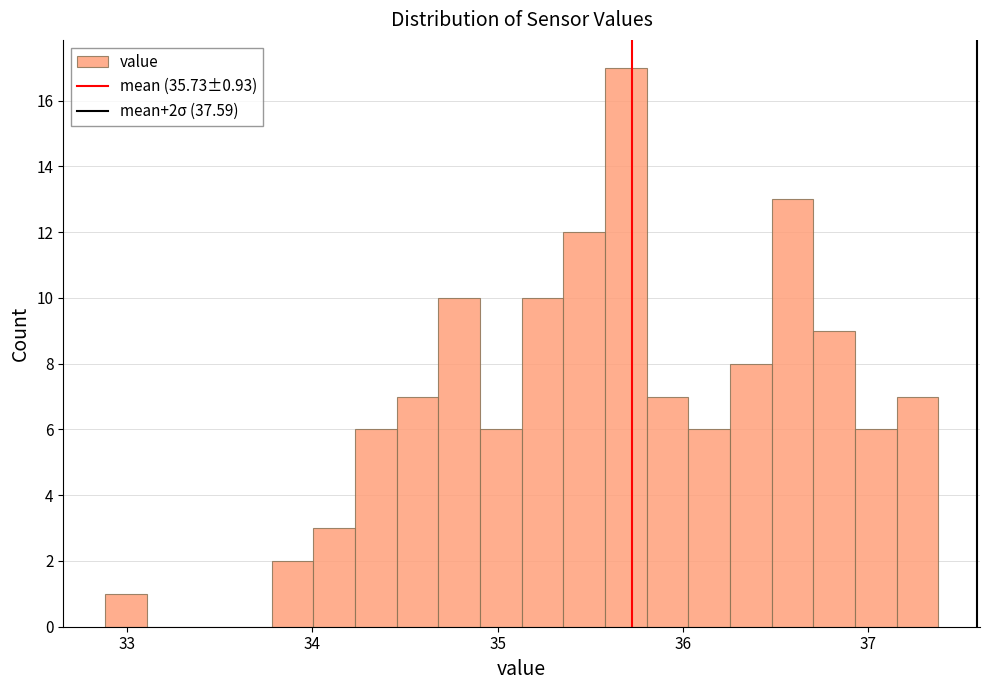

Read against the x-axis, roughly where is the centre of the tallest bar?

35.7